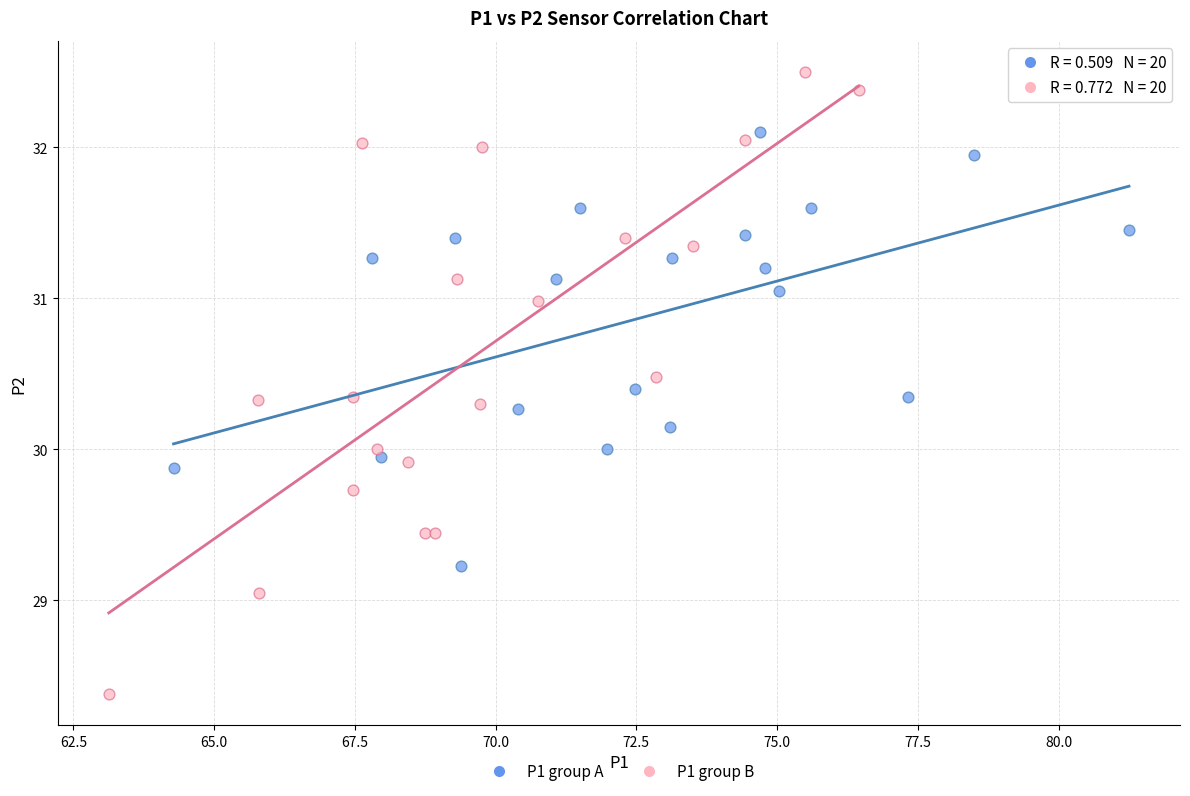

Which series has the widest spread of Y values?

P1 group B